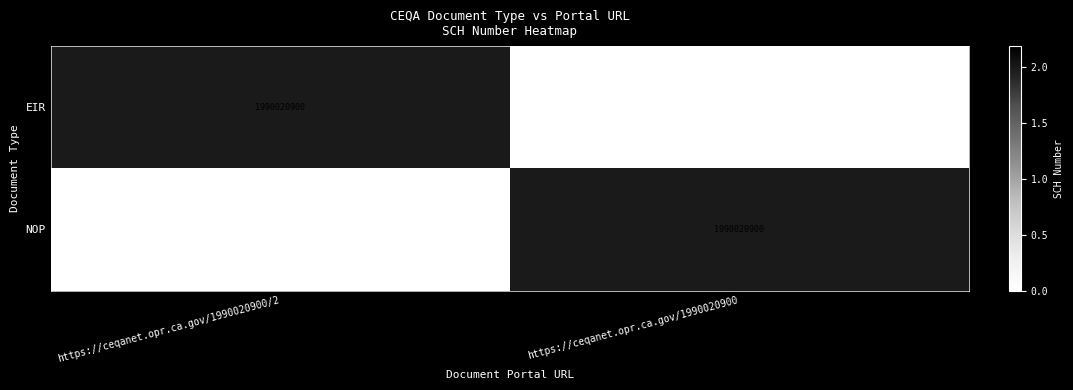

The EIR series shows 3159267751 at https://ceqanet.opr.ca.gov/1990020900/2. True or false?

False